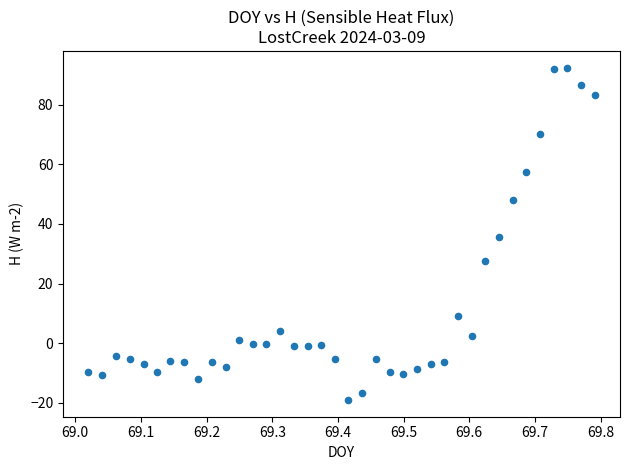

What is the range of Y values (max minus min)?

111.5